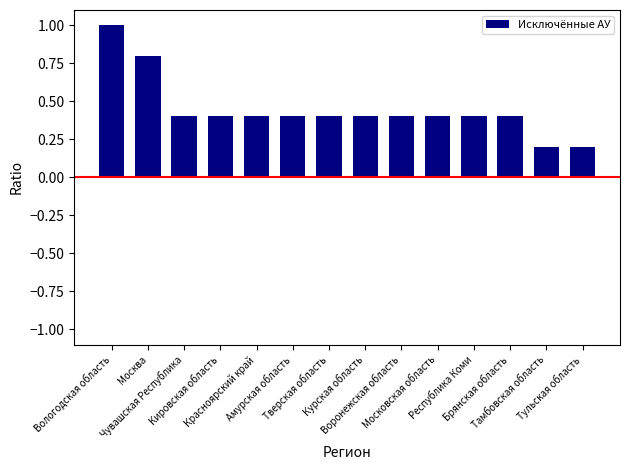

True or false: the data shows 0.6 at Амурская область.

False